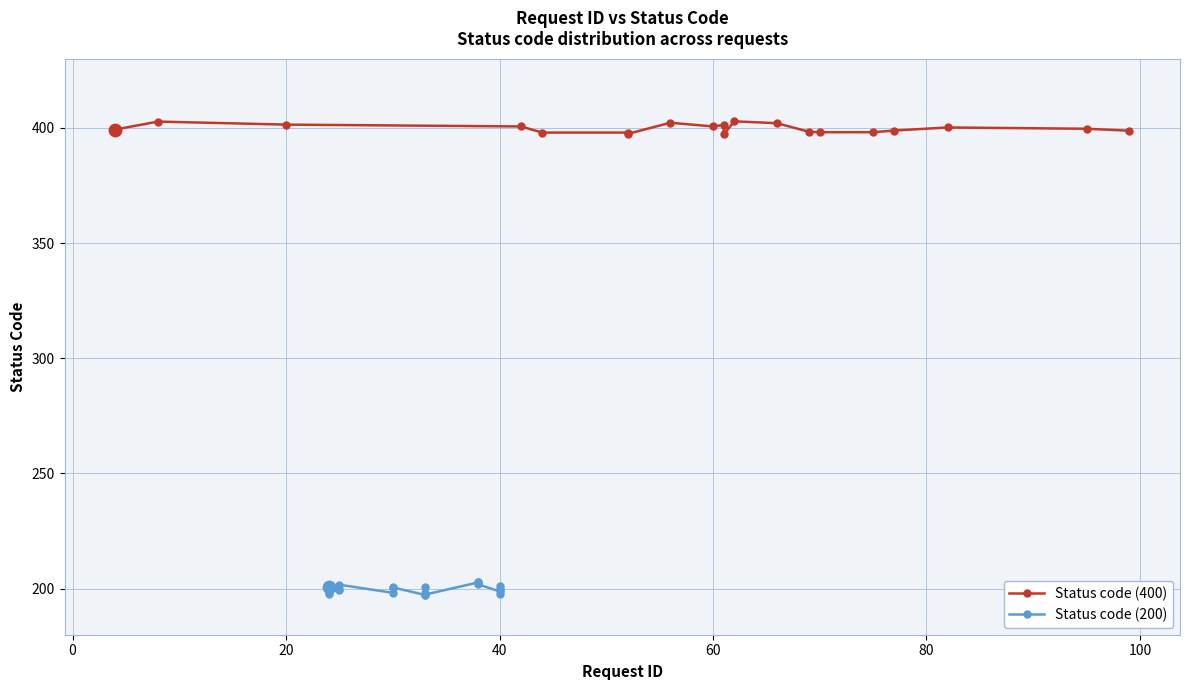

Which series reaches the minimum Y coordinate?

Status code (200)